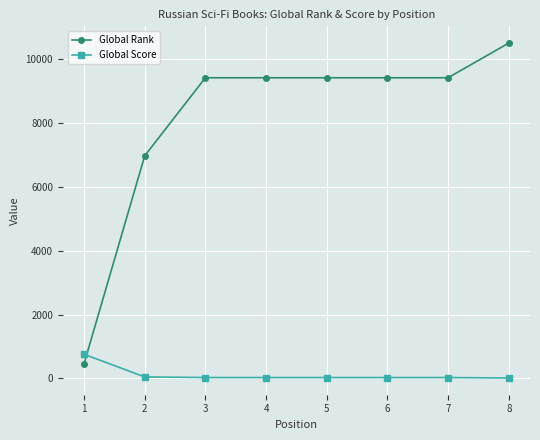

List the series in order of their peak value, lowest first.

Global Score, Global Rank